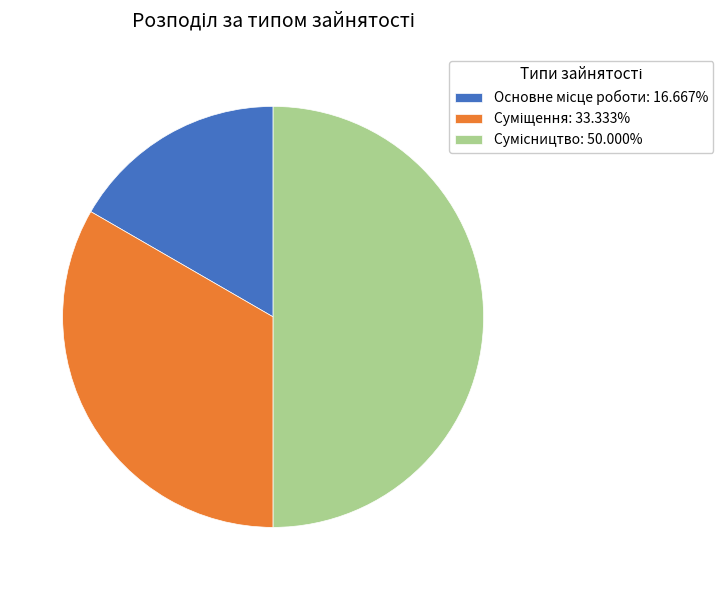

How many slices are in this pie chart?

3